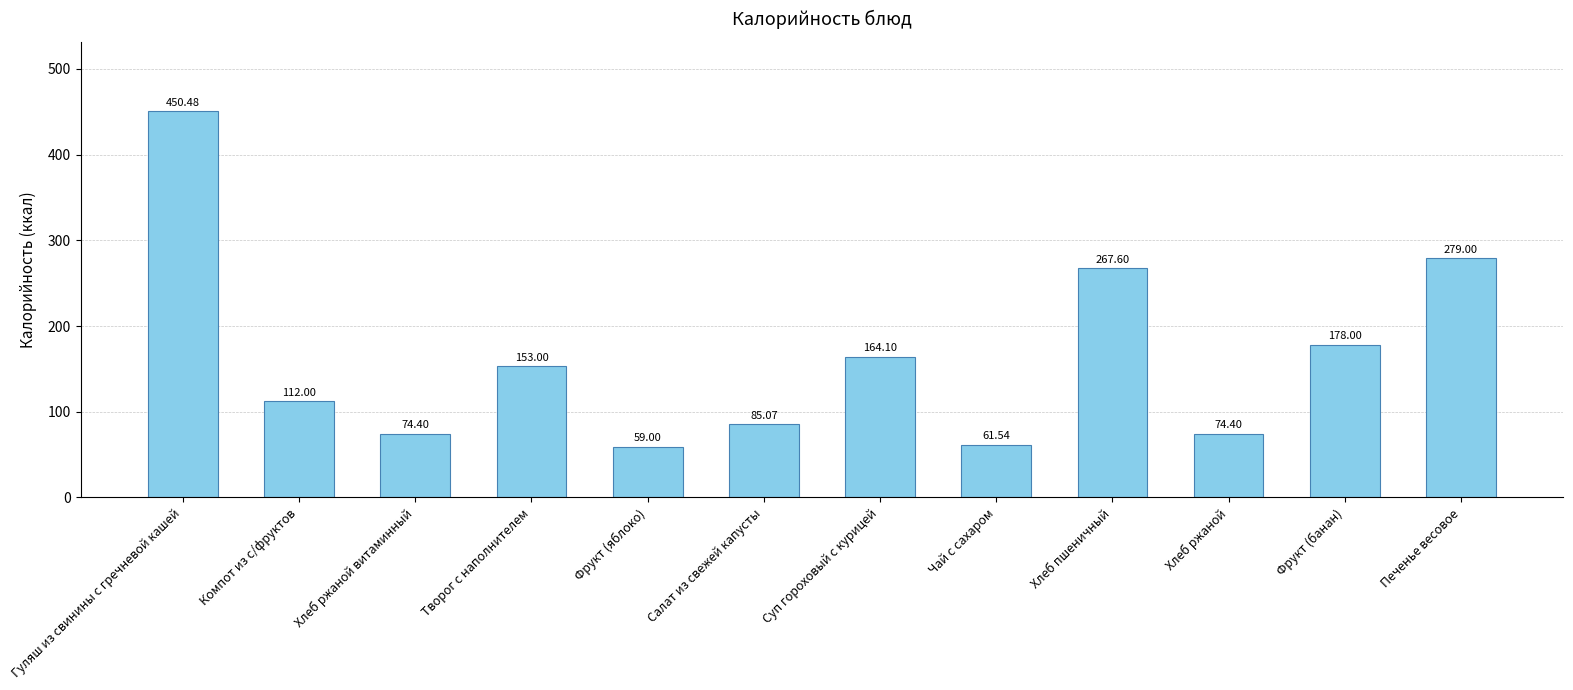

What is the change in value from Творог с наполнителем to Печенье весовое?

+126.0